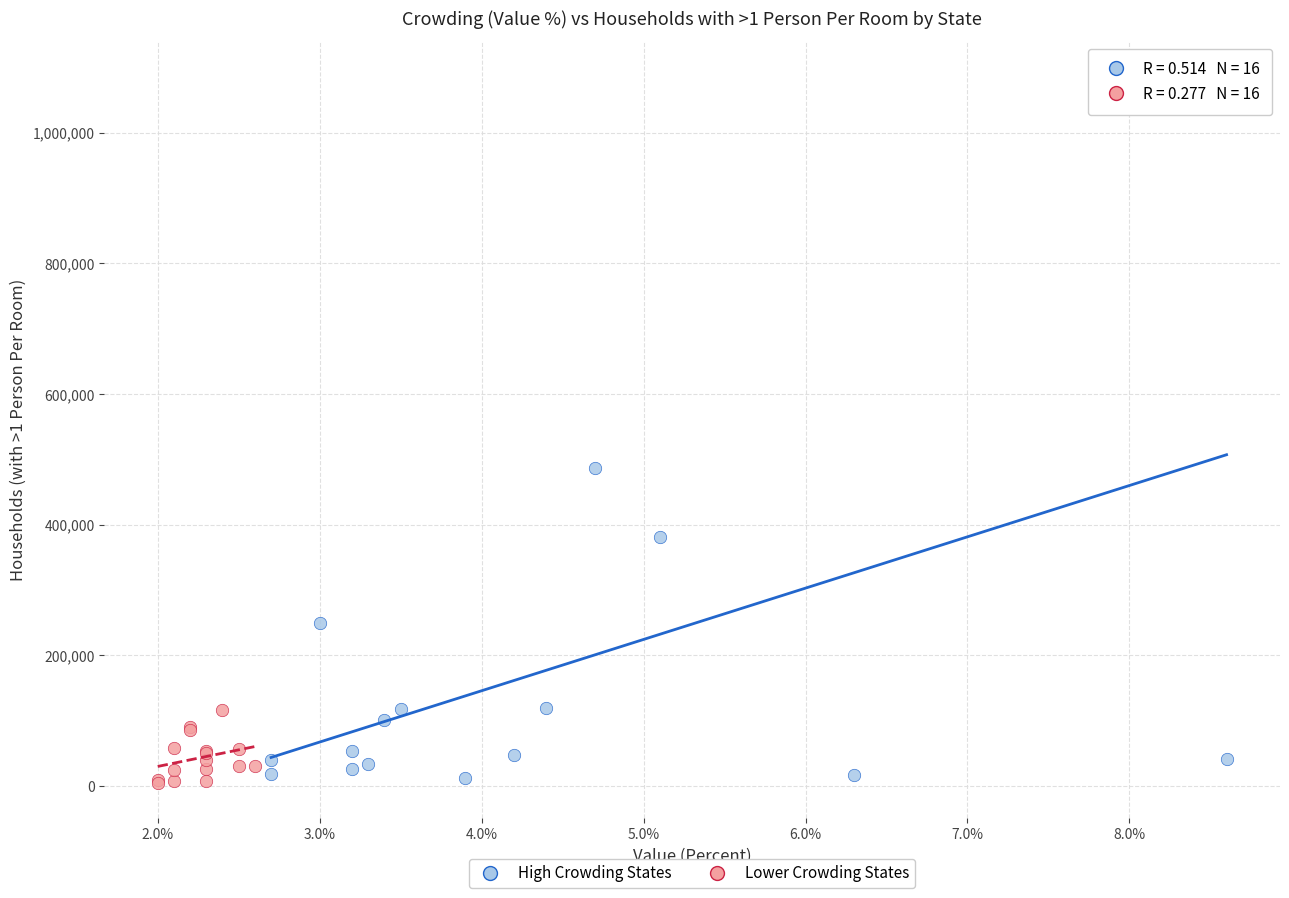

Which series reaches the maximum Y coordinate?

High Crowding States